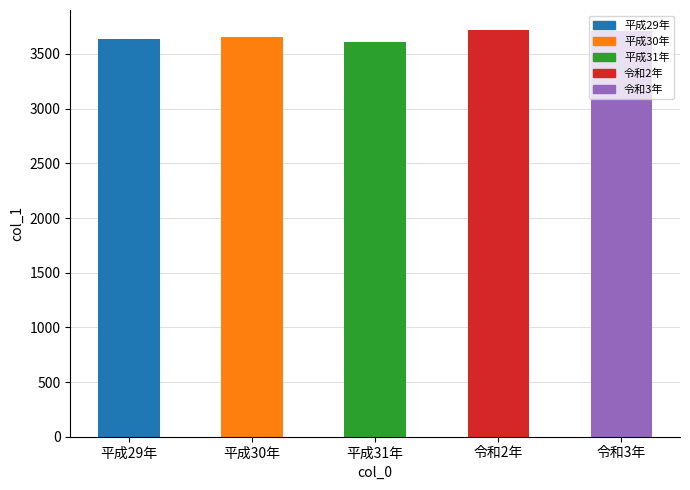

The value at 平成31年 is 3605.8. True or false?

True